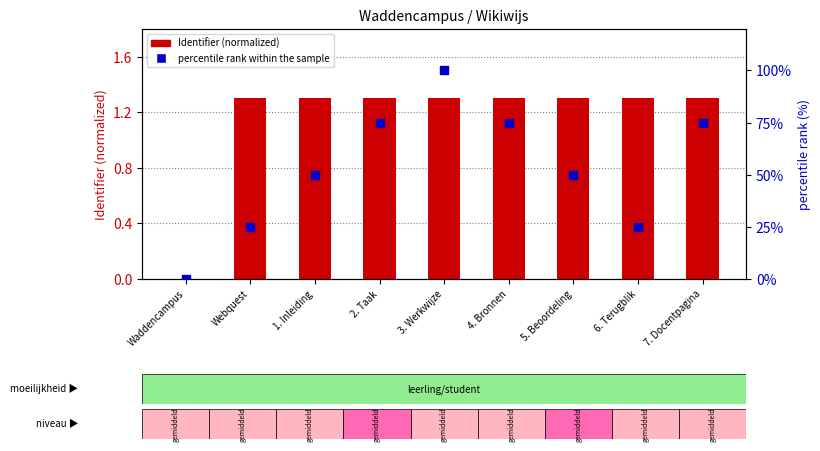

What are all the series names shown in the legend?

Identifier (normalized), percentile rank within the sample